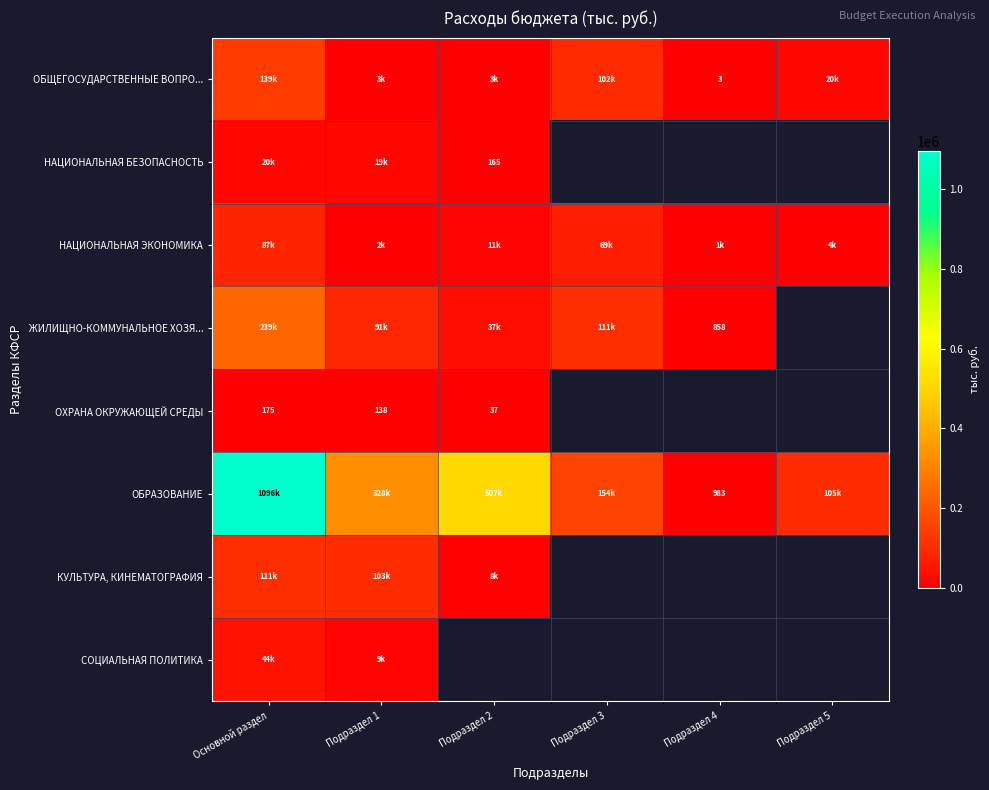

True or false: ОХРАНА ОКРУЖАЮЩЕЙ СРЕДЫ has a value of 37.0 at Подраздел 2.

True